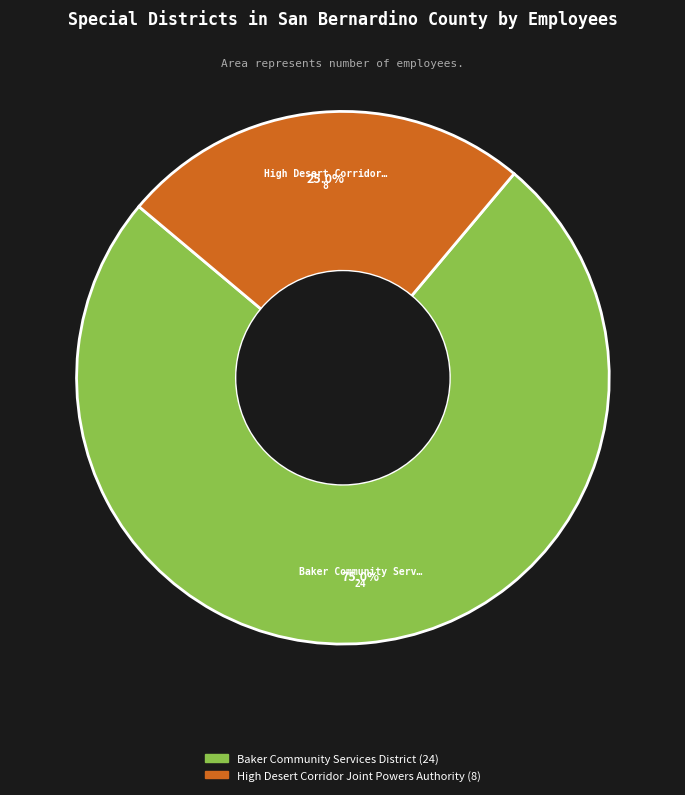

Between Baker Community Services District and High Desert Corridor Joint Powers Authority, which is larger?

Baker Community Services District